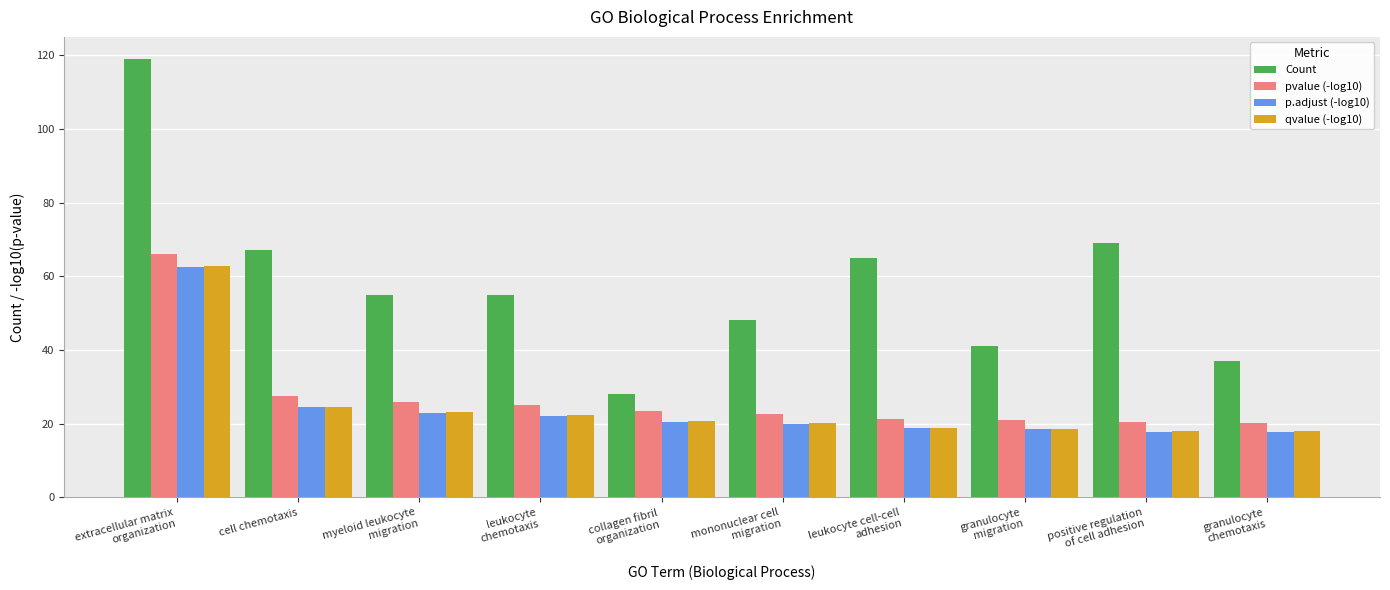

Which series has the largest total across all categories?

Count